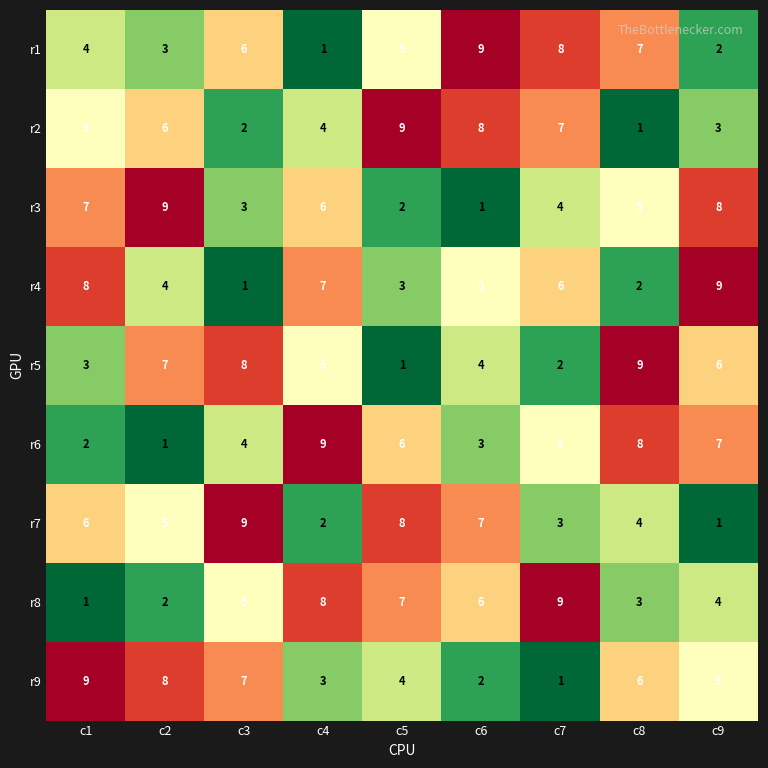

At c1, list the series in order from smallest to largest.

r8, r6, r5, r1, r2, r7, r3, r4, r9